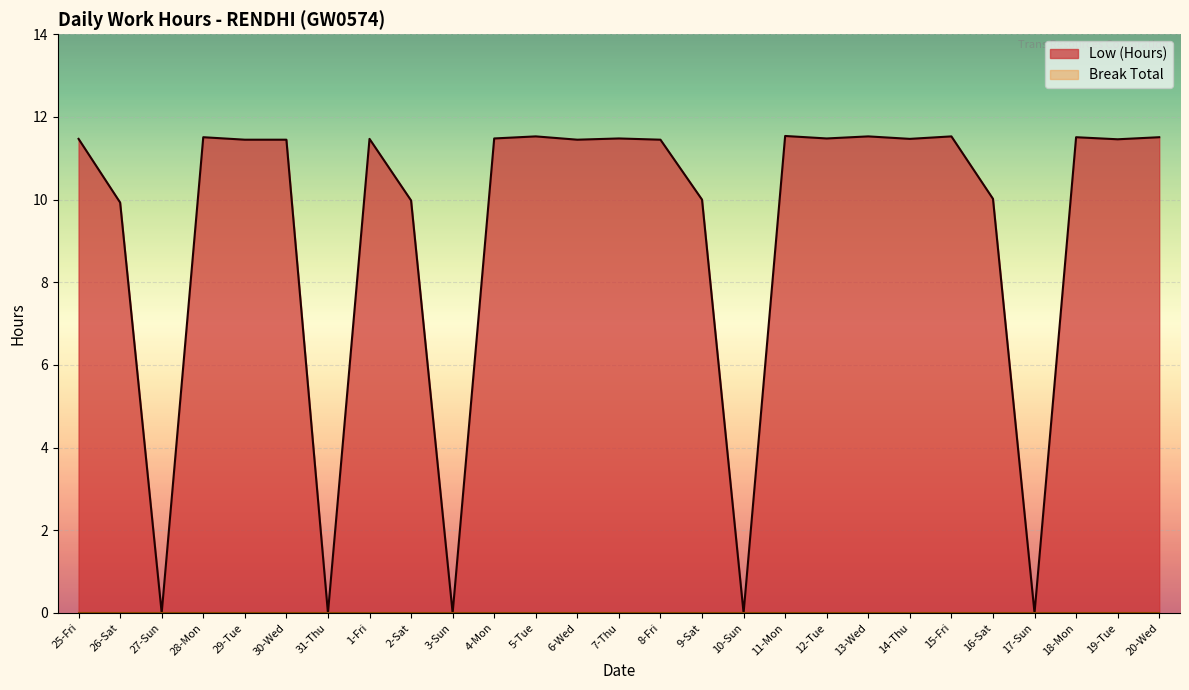

What is the label of the 23rd point from the left?

16-Sat